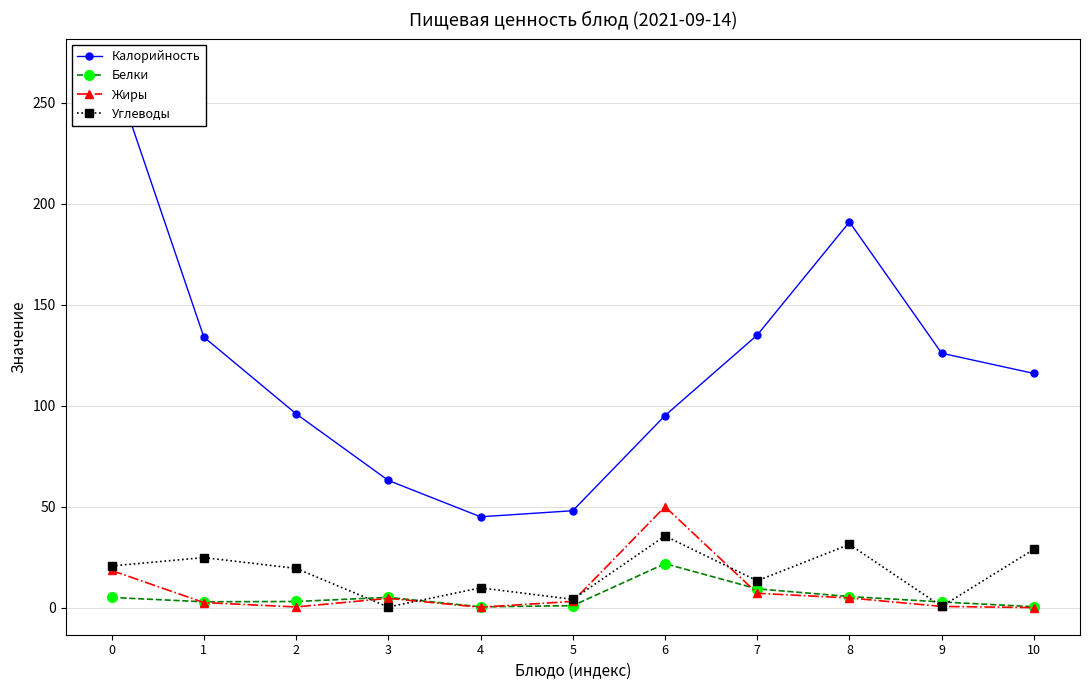

What is the maximum value shown in the chart?

268.3